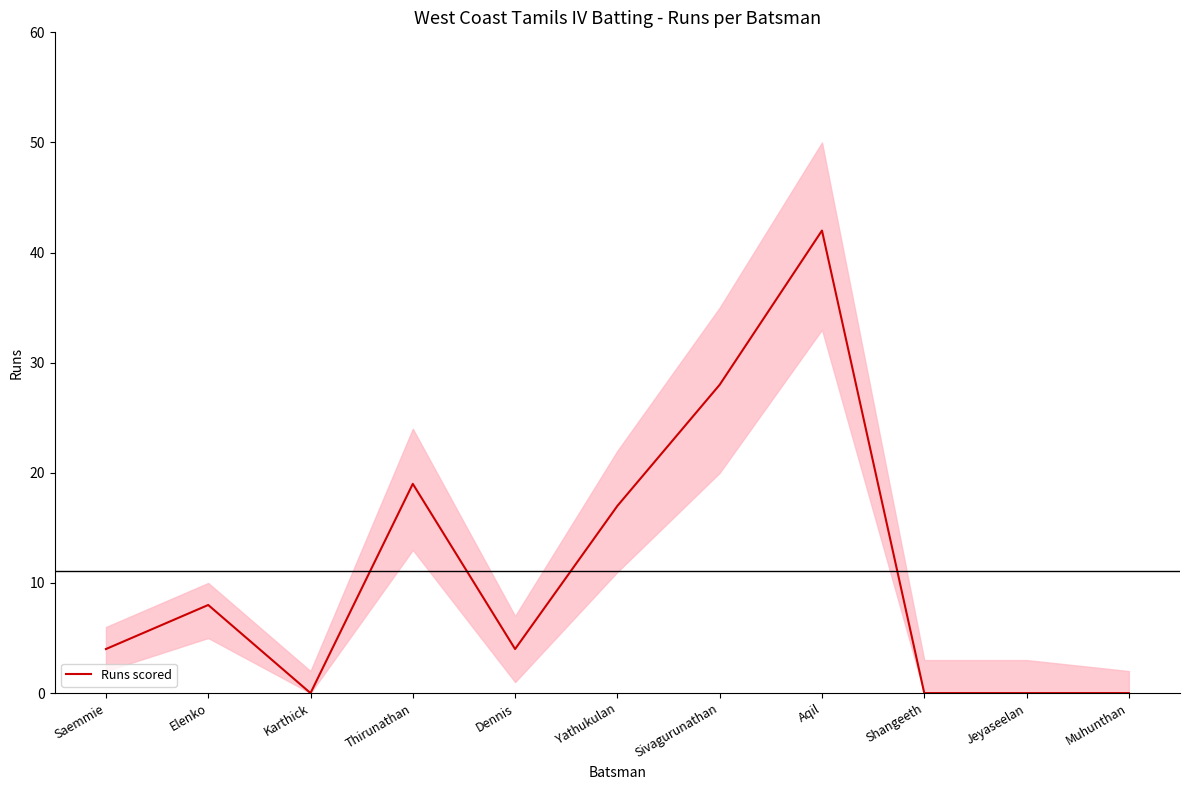

Is it true that the value at Aqil is 42?

True